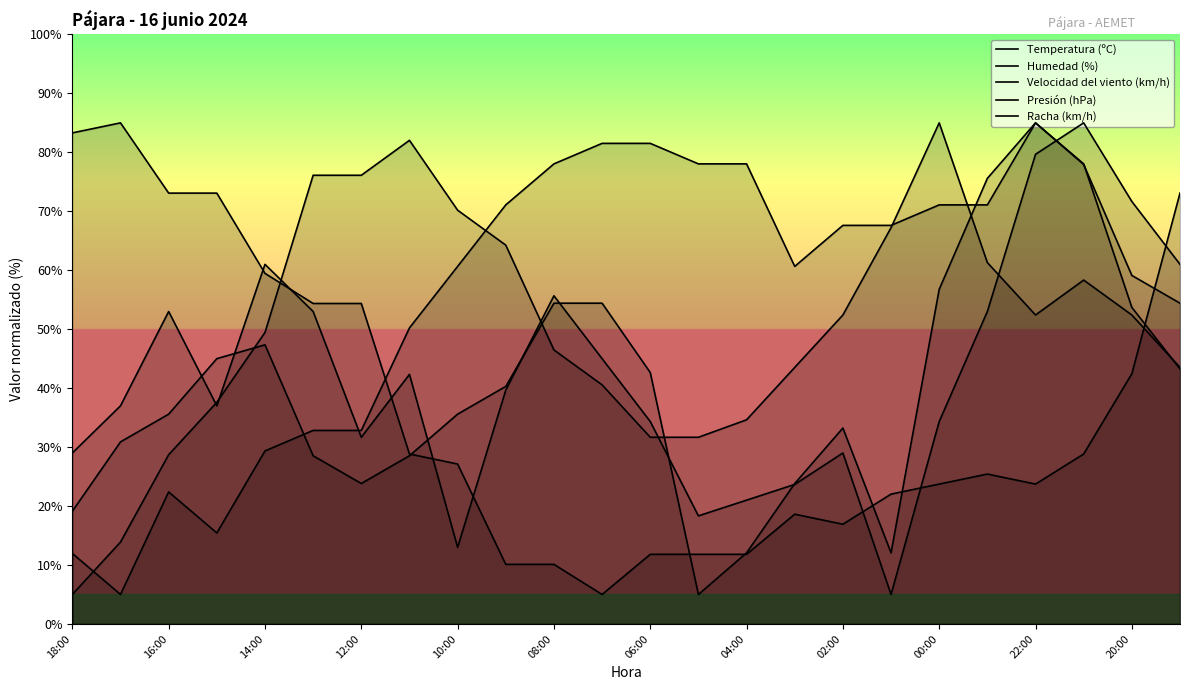

Is it true that Racha (km/h) equals 85.0 at 22:00?

True